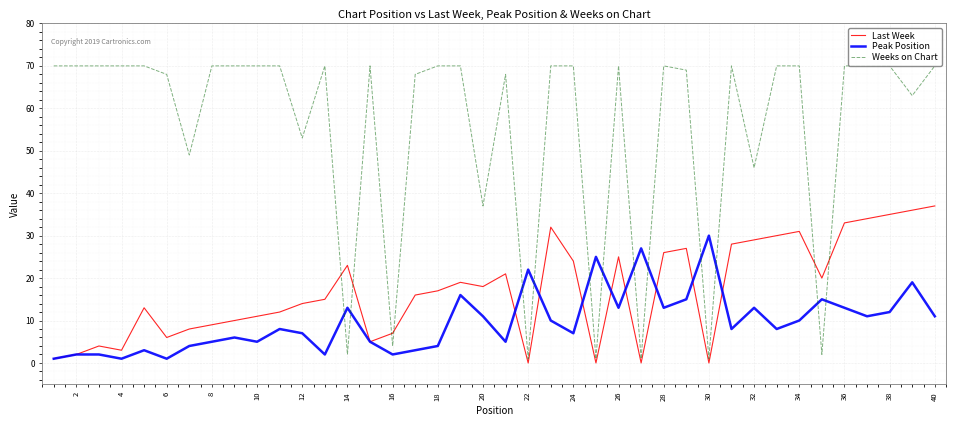

Reading left to right, transcribe all the data shown in this chart.

Last Week: 1	2	4	3	13	6	8	9	10	11	12	14	15	23	5	7	16	17	19	18	21	0	32	24	0	25	0	26	27	0	28	29	30	31	20	33	34	35	36	37
Peak Position: 1	2	2	1	3	1	4	5	6	5	8	7	2	13	5	2	3	4	16	11	5	22	10	7	25	13	27	13	15	30	8	13	8	10	15	13	11	12	19	11
Weeks on Chart: 70	70	70	70	70	68	49	70	70	70	70	53	70	2	70	4	68	70	70	37	68	1	70	70	1	70	1	70	69	1	70	46	70	70	2	70	70	70	63	70